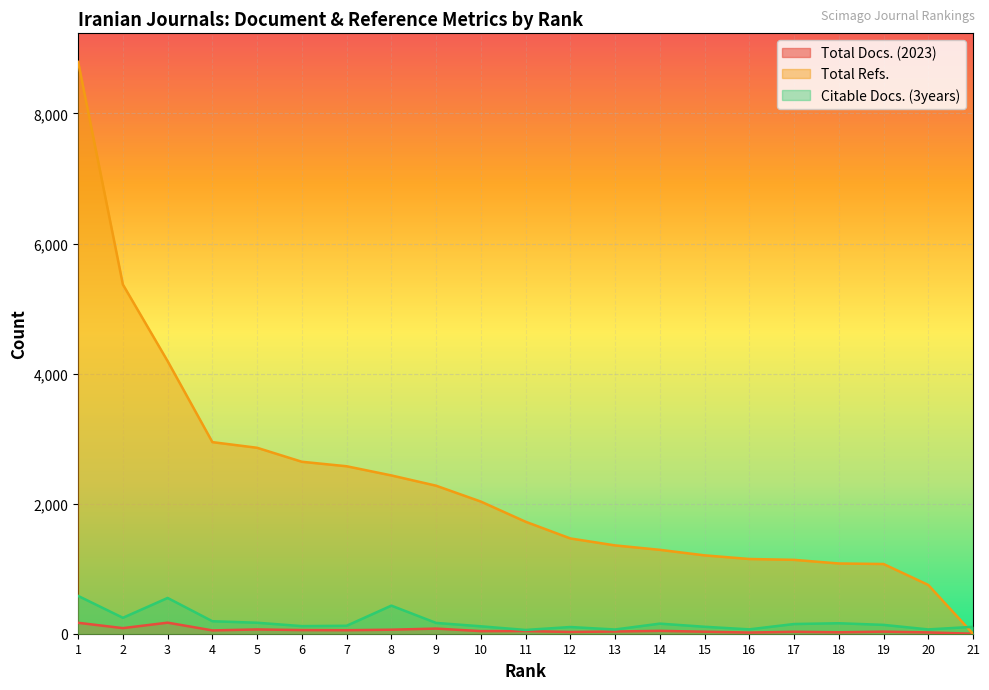

What is the difference between the Total Docs. (2023) values at 17 and 19?

2